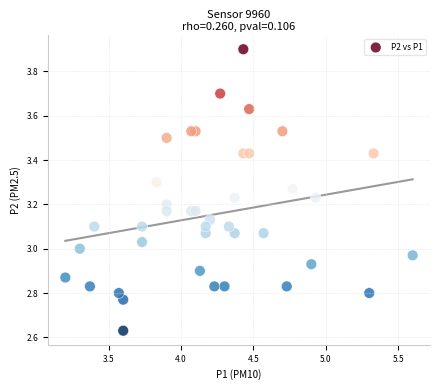

What is the range of X values (max minus min)?

2.4